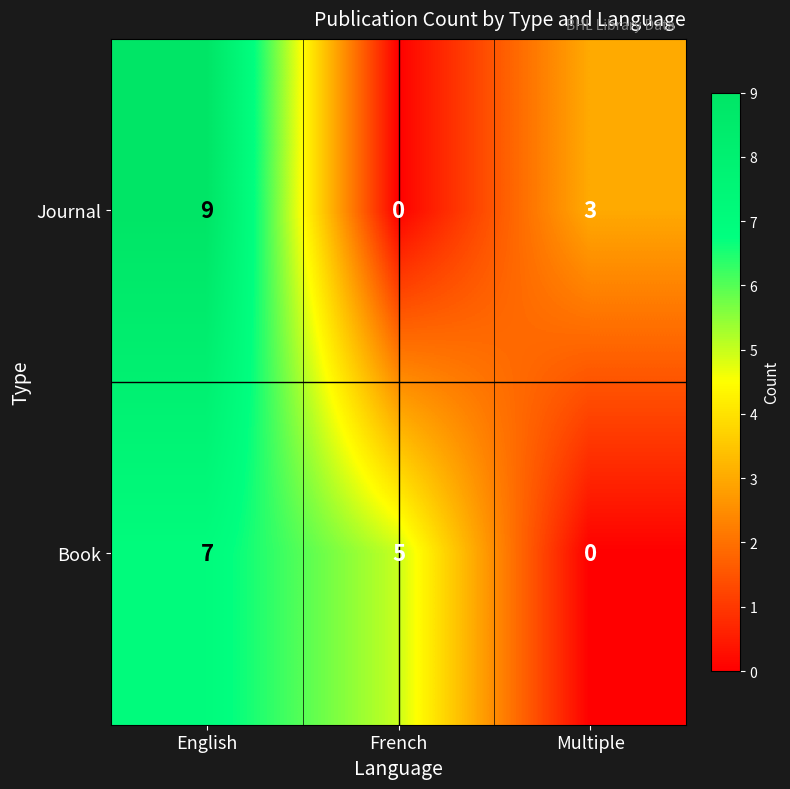

Which series has the widest spread of values?

Journal